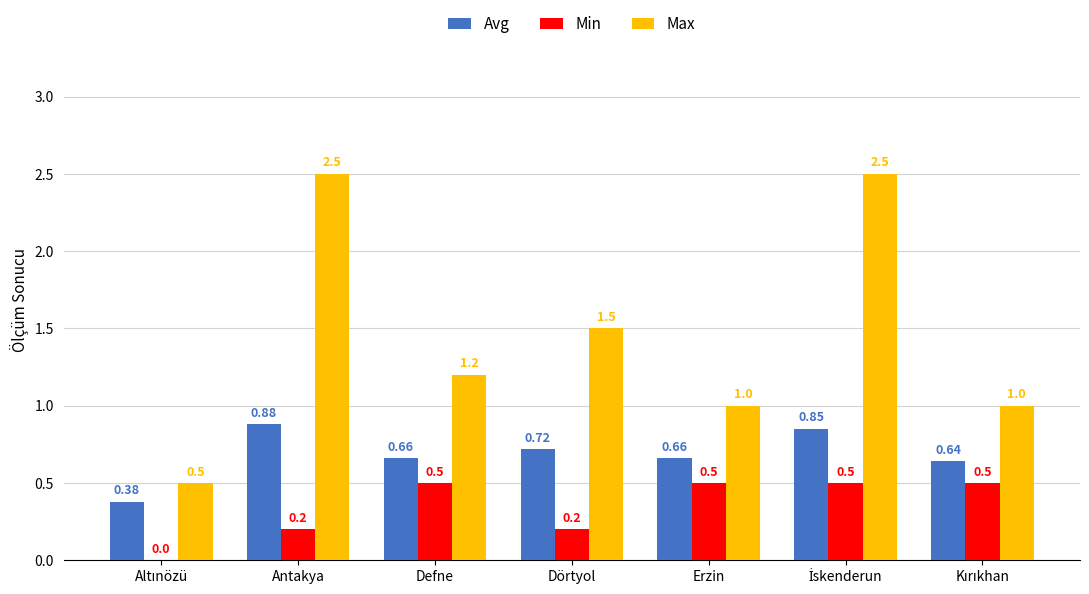

What is the sum of all Min values?

2.4